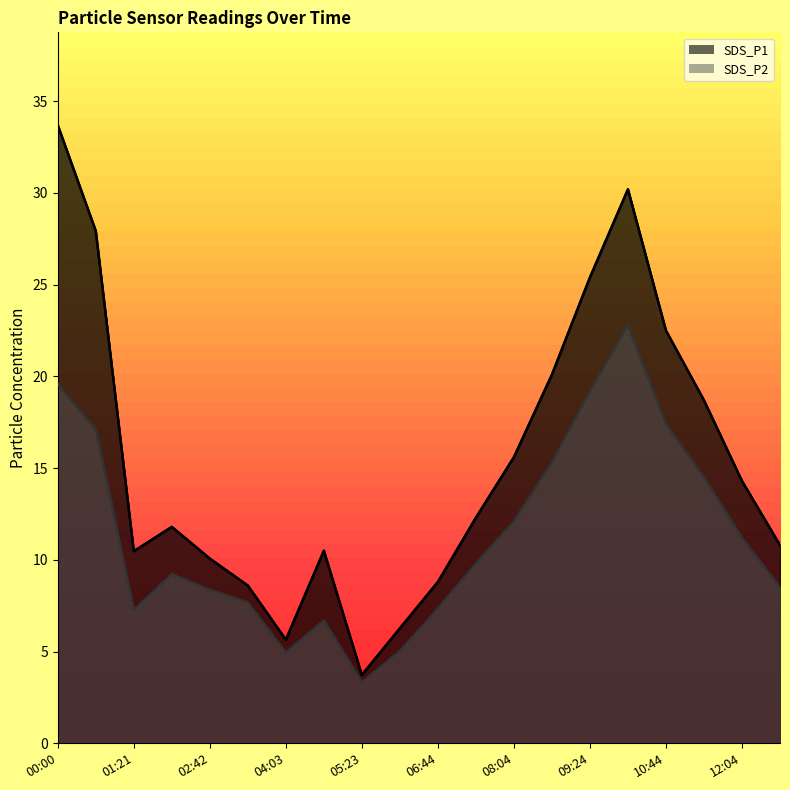

What is the spread (max minus min) of values at 12:44?

2.3